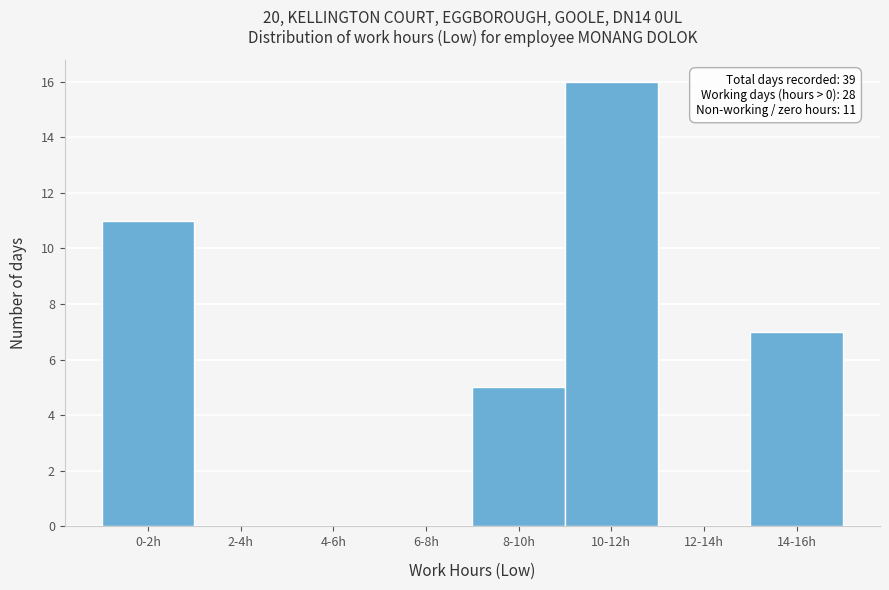

Reading left to right, extract all data points from this chart.

0-2h=11	2-4h=0	4-6h=0	6-8h=0	8-10h=5	10-12h=16	12-14h=0	14-16h=7